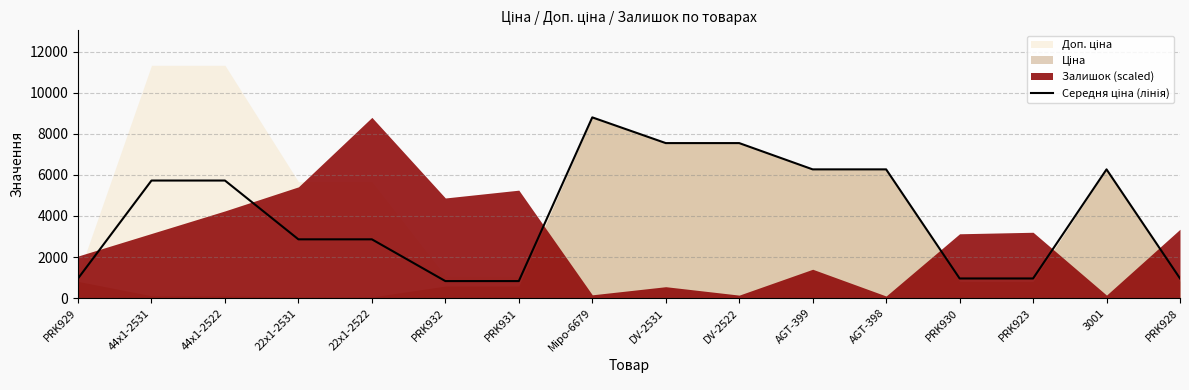

Reading left to right, transcribe all the data shown in this chart.

PRK929=957.4	44x1-2531=5723.7	44x1-2522=5723.7	22x1-2531=2861.8	22x1-2522=2861.8	PRK932=830.2	PRK931=830.2	Міро-6679=8797.6	DV-2531=7545.9	DV-2522=7545.9	AGT-399=6266.7	AGT-398=6266.7	PRK930=957.4	PRK923=957.4	3001=6266.7	PRK928=957.4